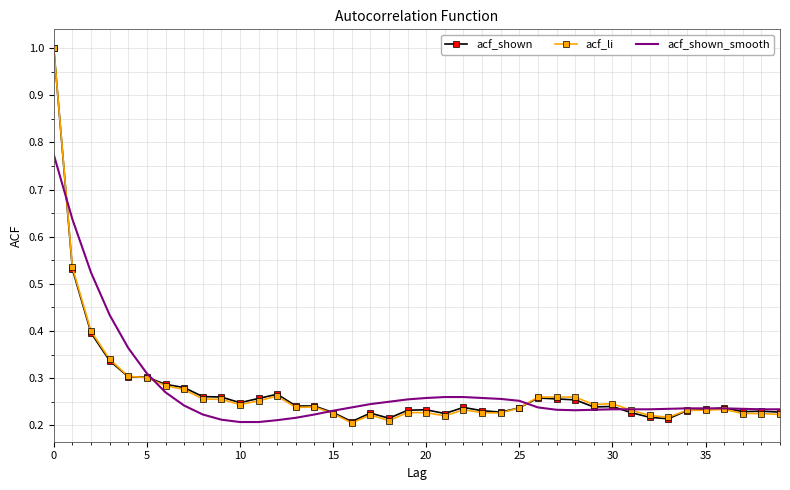

What is the greatest value displayed?

1.0